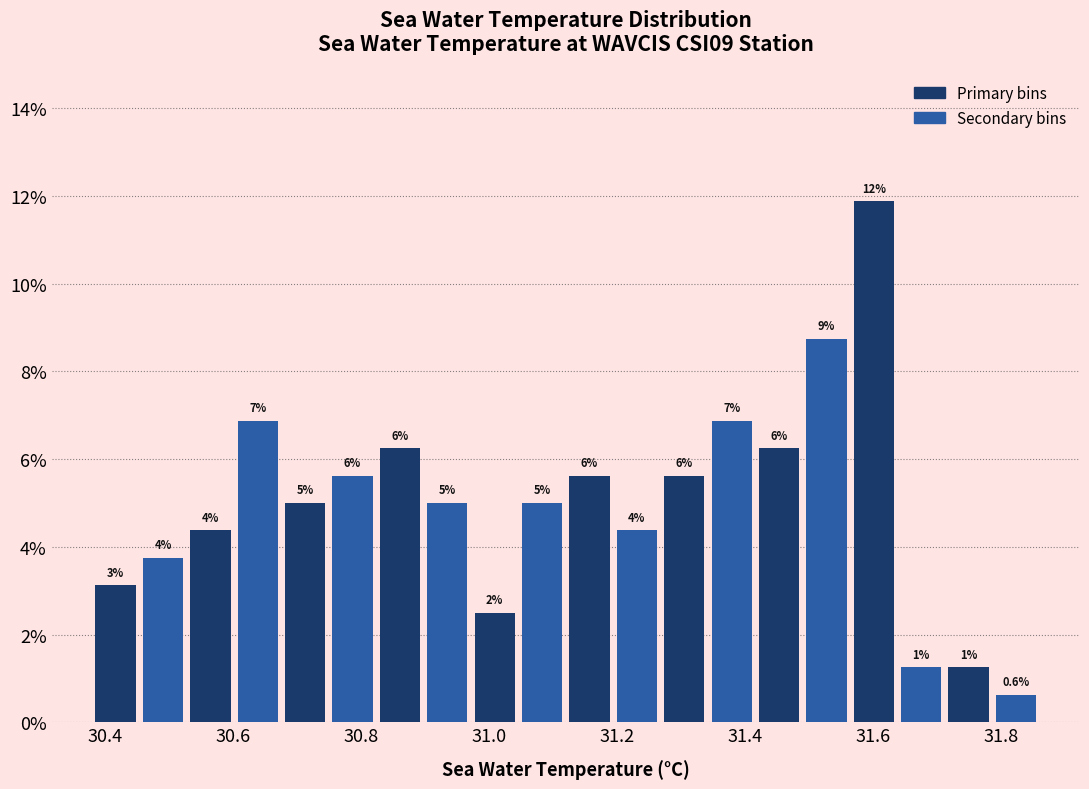

Read against the x-axis, roughly where is the centre of the tallest bar?

31.60